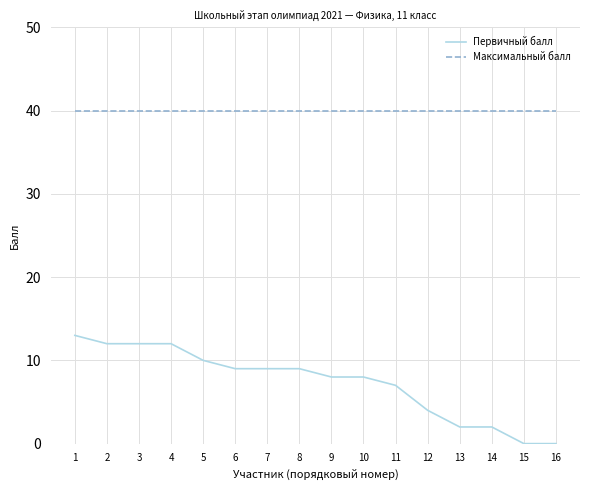

What are all the series names shown in the legend?

Первичный балл, Максимальный балл